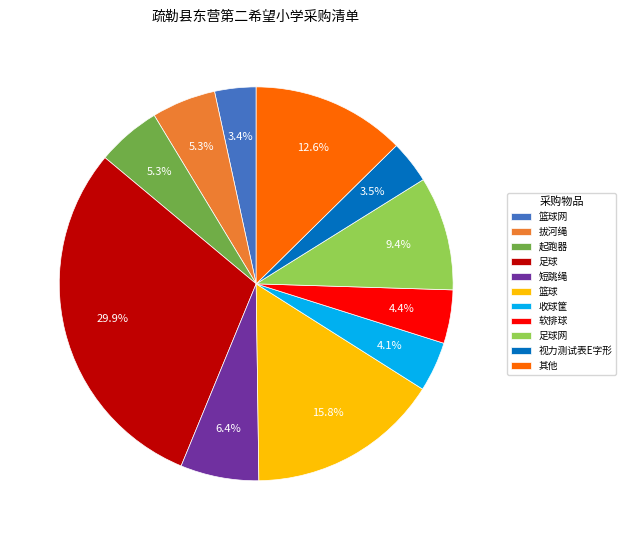

What is the largest slice in the pie chart?

足球